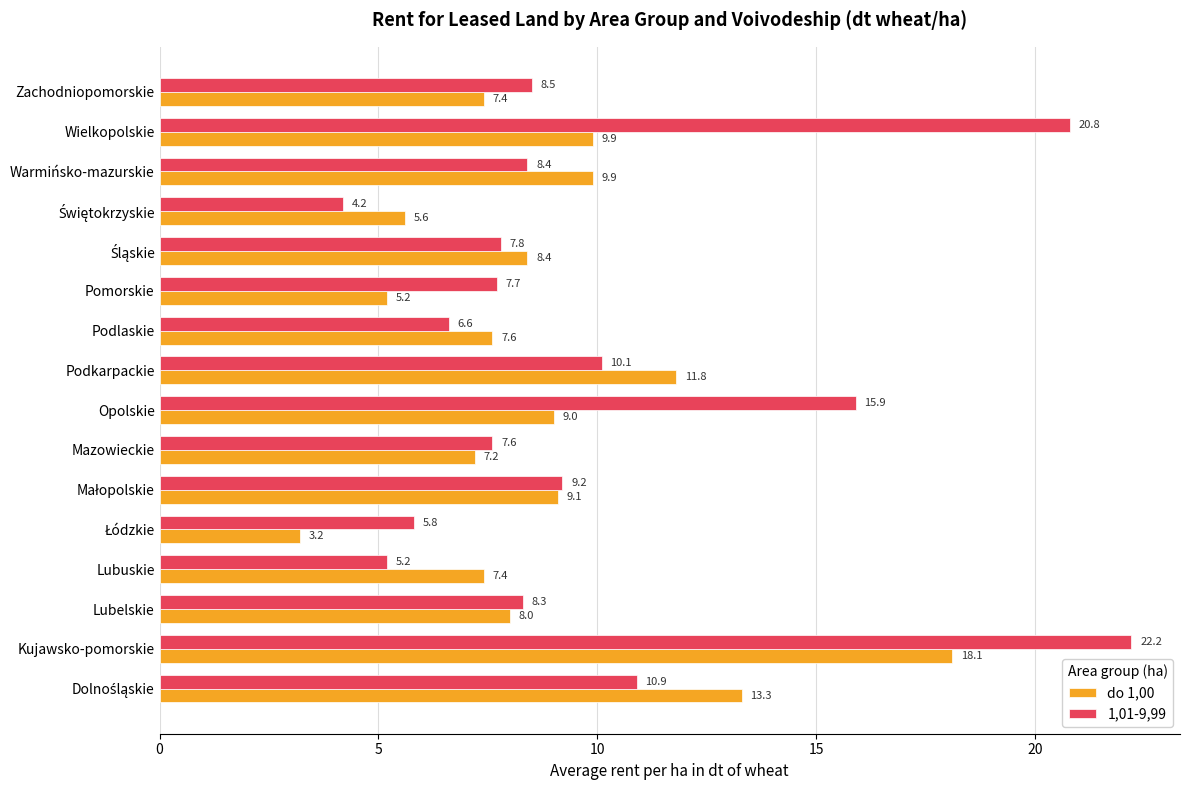

What is the sum of the 1,01-9,99 values at Zachodniopomorskie and Warmińsko-mazurskie?

16.9